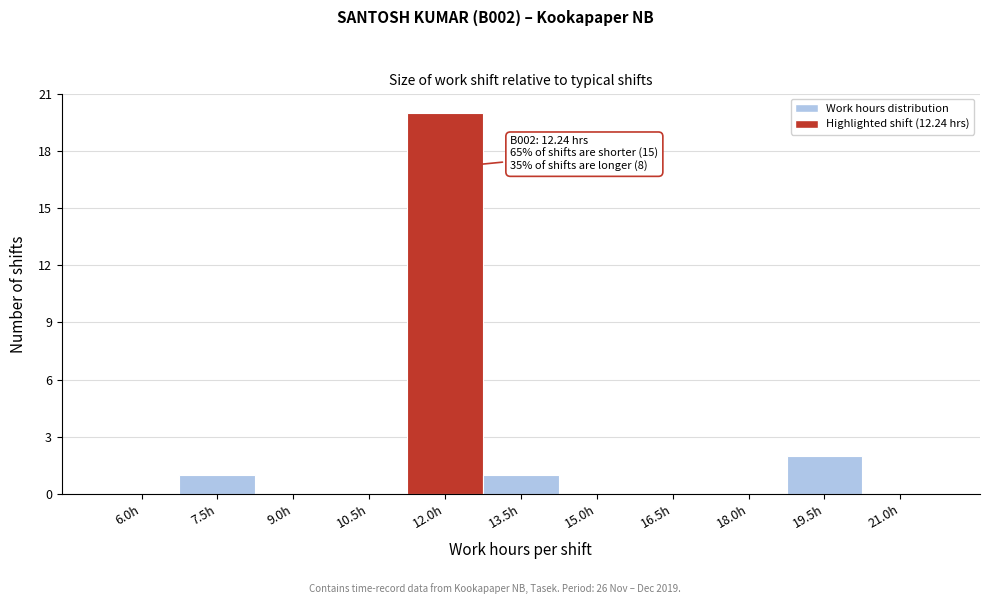

Reading left to right, transcribe all the data shown in this chart.

6.0h=0	7.5h=1	9.0h=0	10.5h=0	12.0h=20	13.5h=1	15.0h=0	16.5h=0	18.0h=0	19.5h=2	21.0h=0